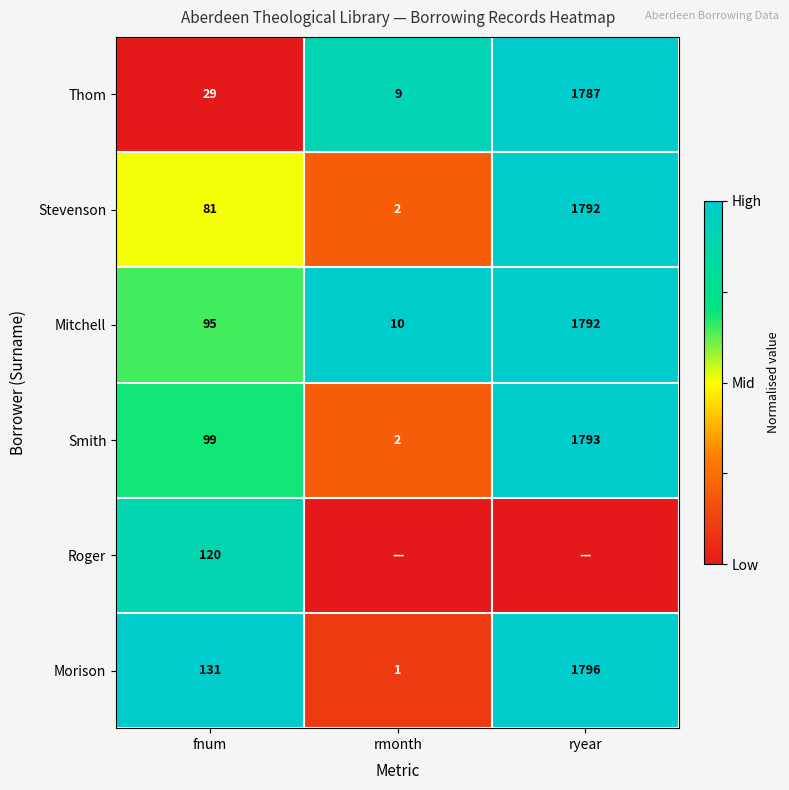

What is the highest value of the Smith series?

1793